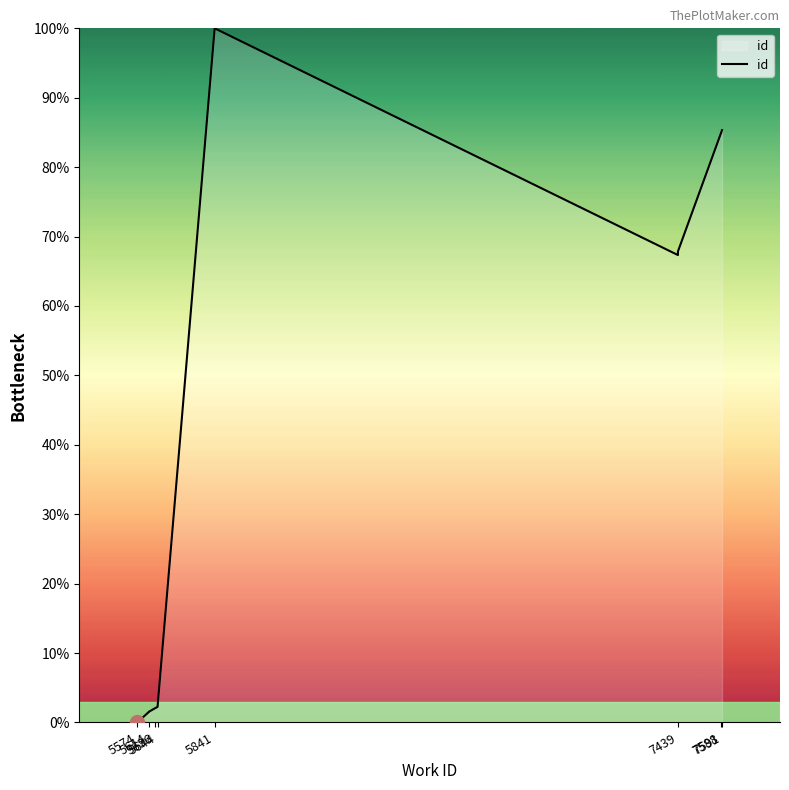

Read the value at 5636.

2.1